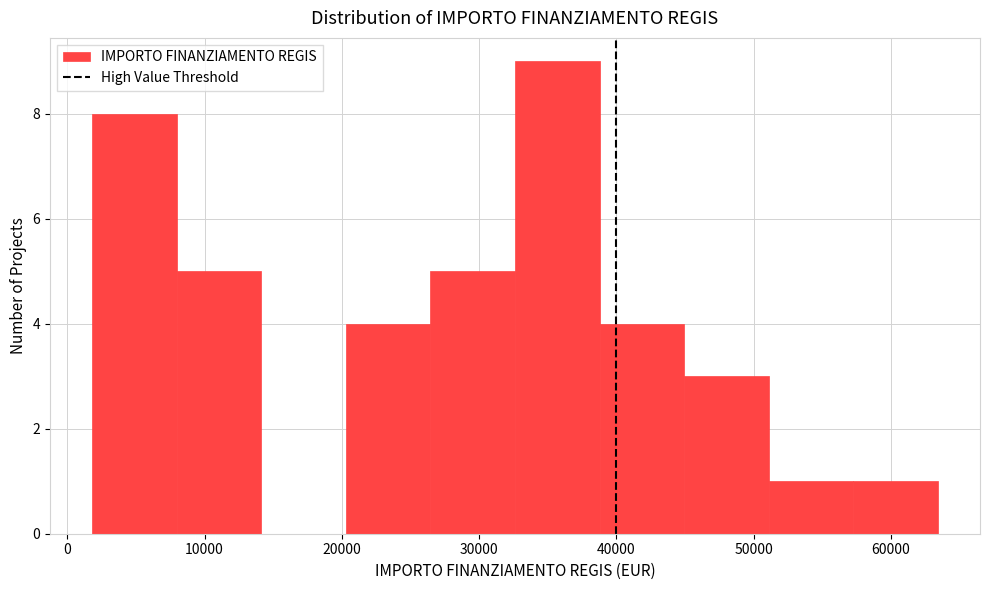

Reading left to right, transcribe this chart: for each bar, give the range it covers on the x-axis and its height. Neither the bar edges nor the heights are printed on the chart, so give them approximately, as read against the axes.

2000 to 8000: 8
8000 to 14000: 5
14000 to 20000: 0
20000 to 26000: 4
26000 to 33000: 5
33000 to 39000: 9
39000 to 45000: 4
45000 to 51000: 3
51000 to 57000: 1
57000 to 63000: 1